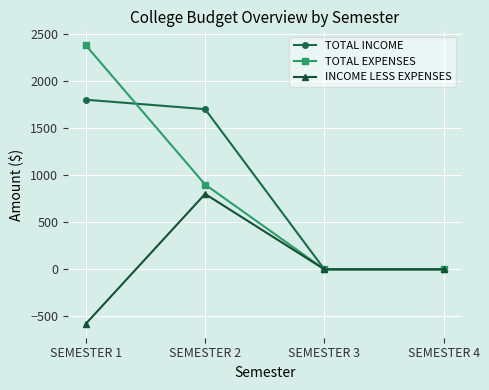

How many INCOME LESS EXPENSES values are between 0 and 800?

3